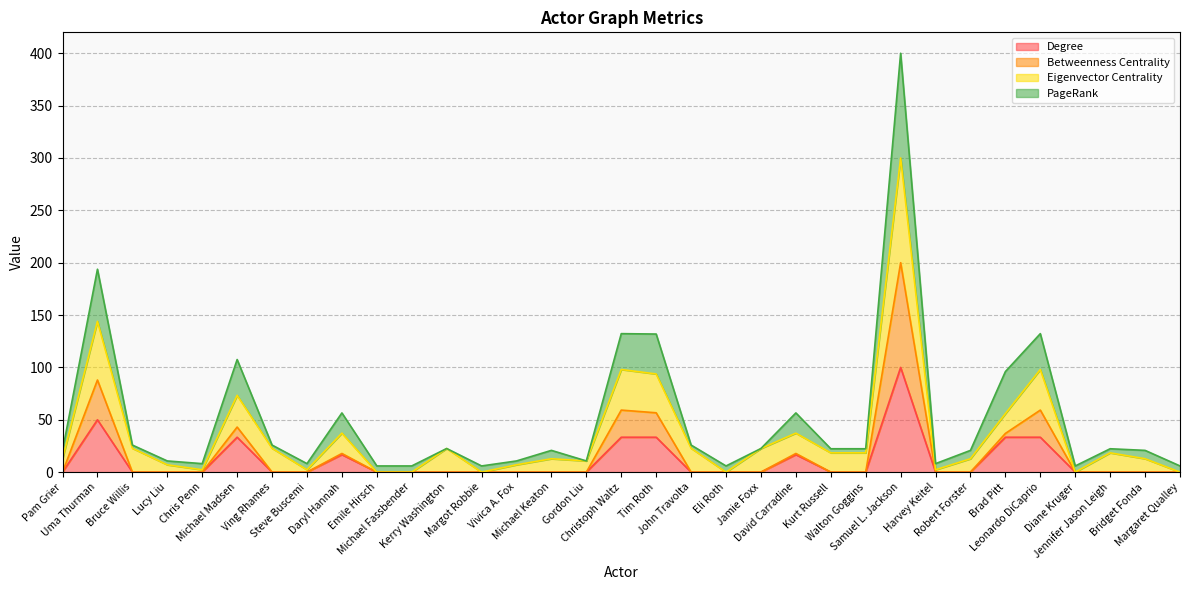

What is the label of the 23rd point from the right?

Michael Fassbender